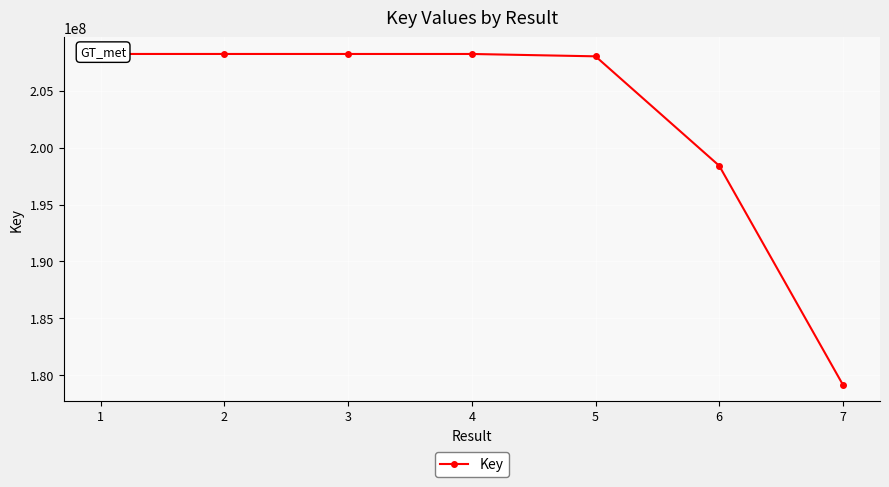

How many categories are shown in the chart?

7